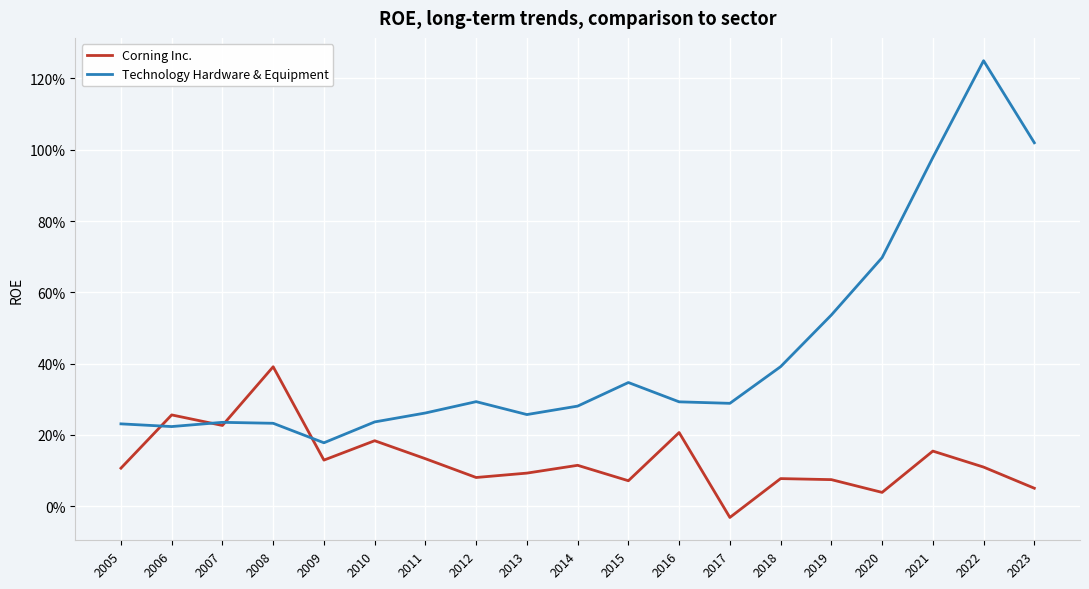

How many interior local peaks does the Corning Inc. series have?

7